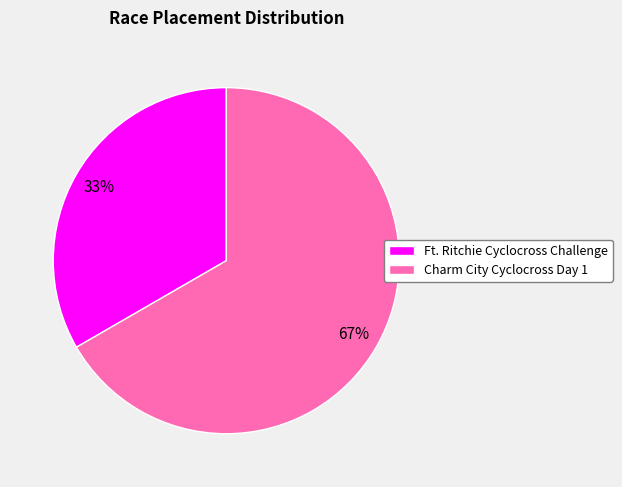

How many segments does this pie chart have?

2